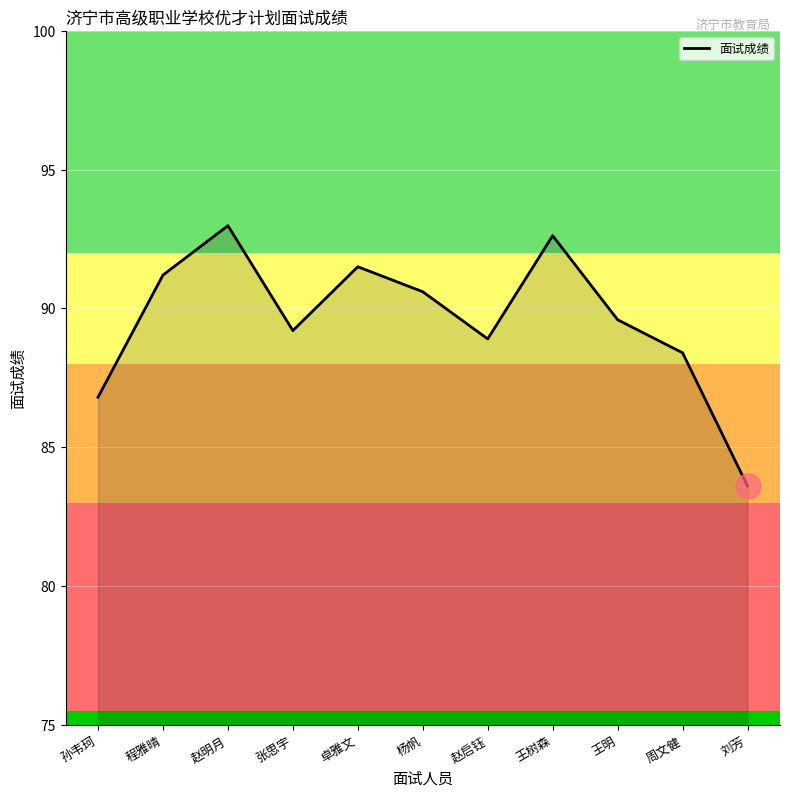

What is the smallest value displayed?

83.6